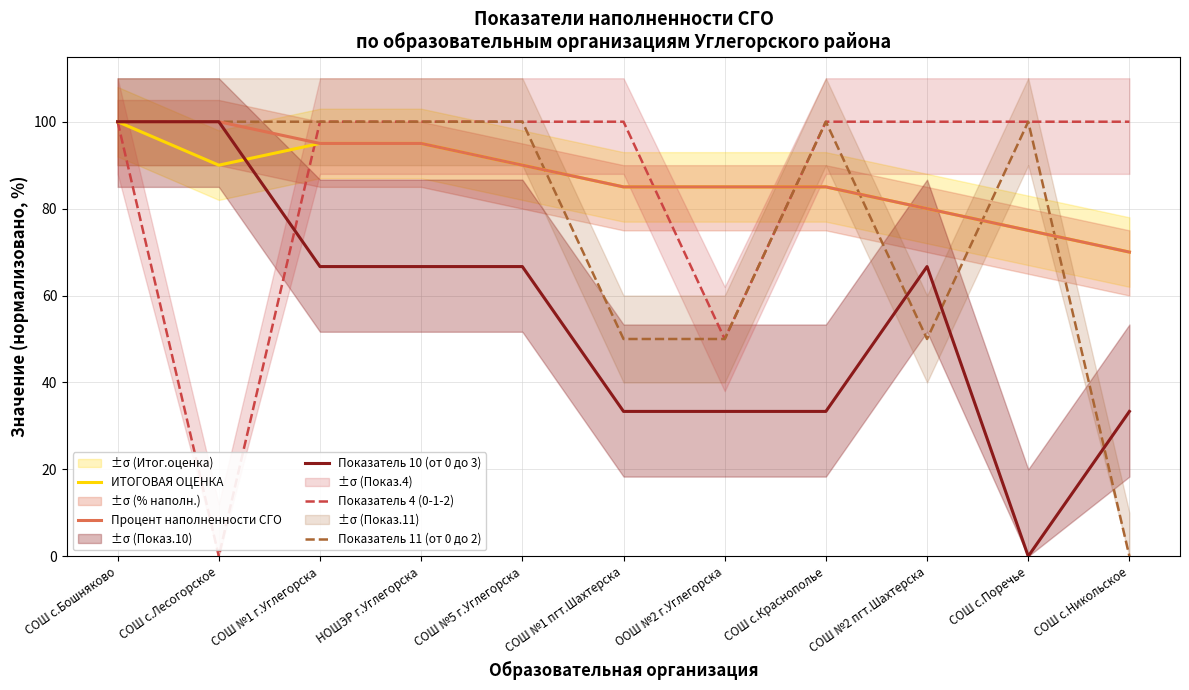

Rank the series by their maximum value, from lowest to highest.

ИТОГОВАЯ ОЦЕНКА, Процент наполненности СГО, Показатель 10 (от 0 до 3), Показатель 4 (0-1-2), Показатель 11 (от 0 до 2)